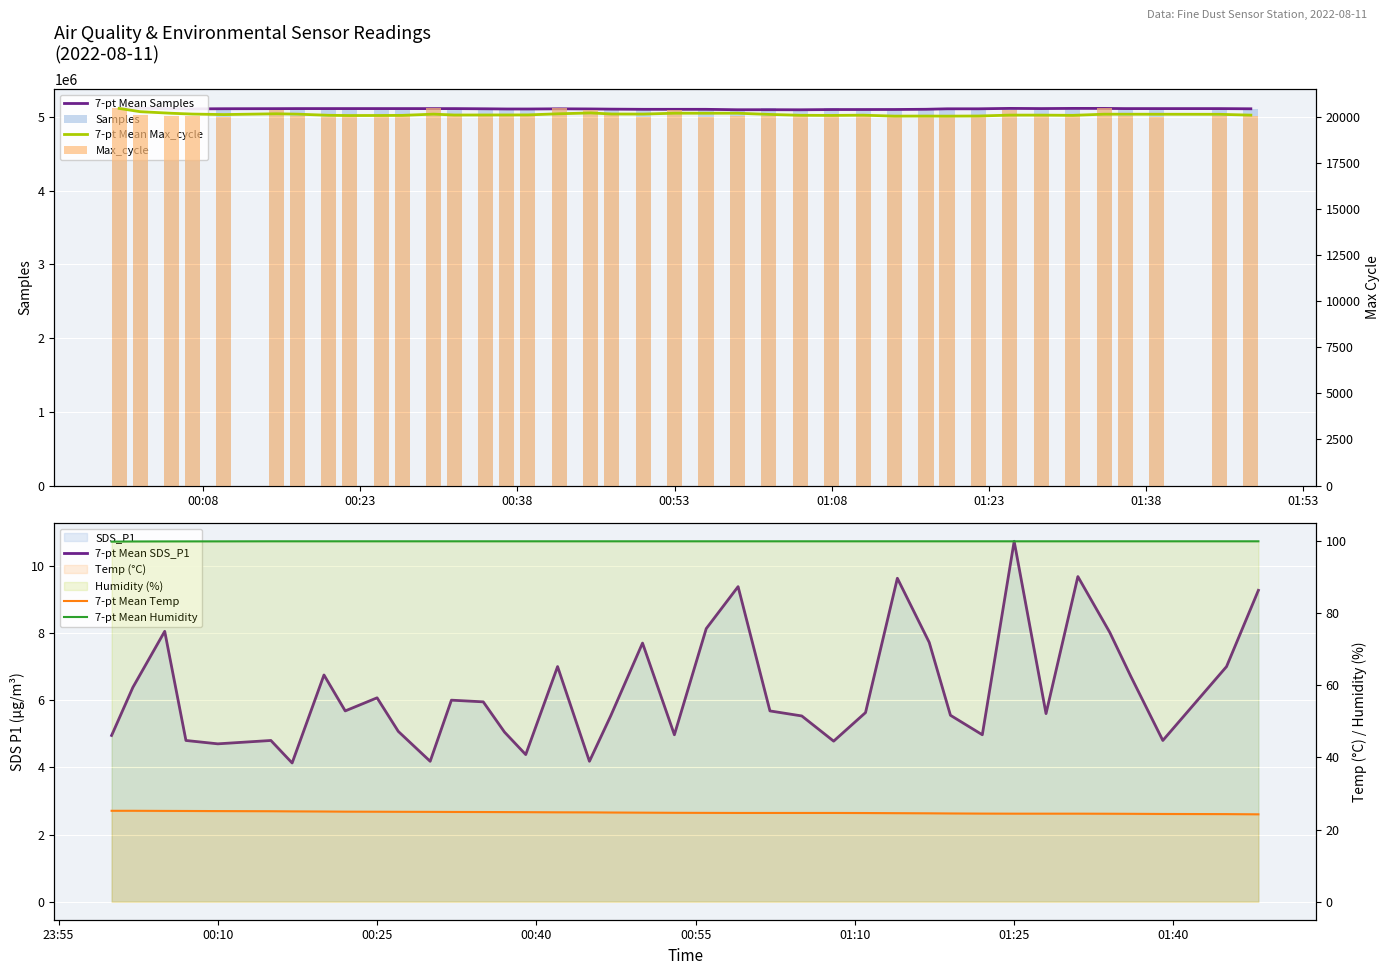

How many categories are shown in the chart?

39